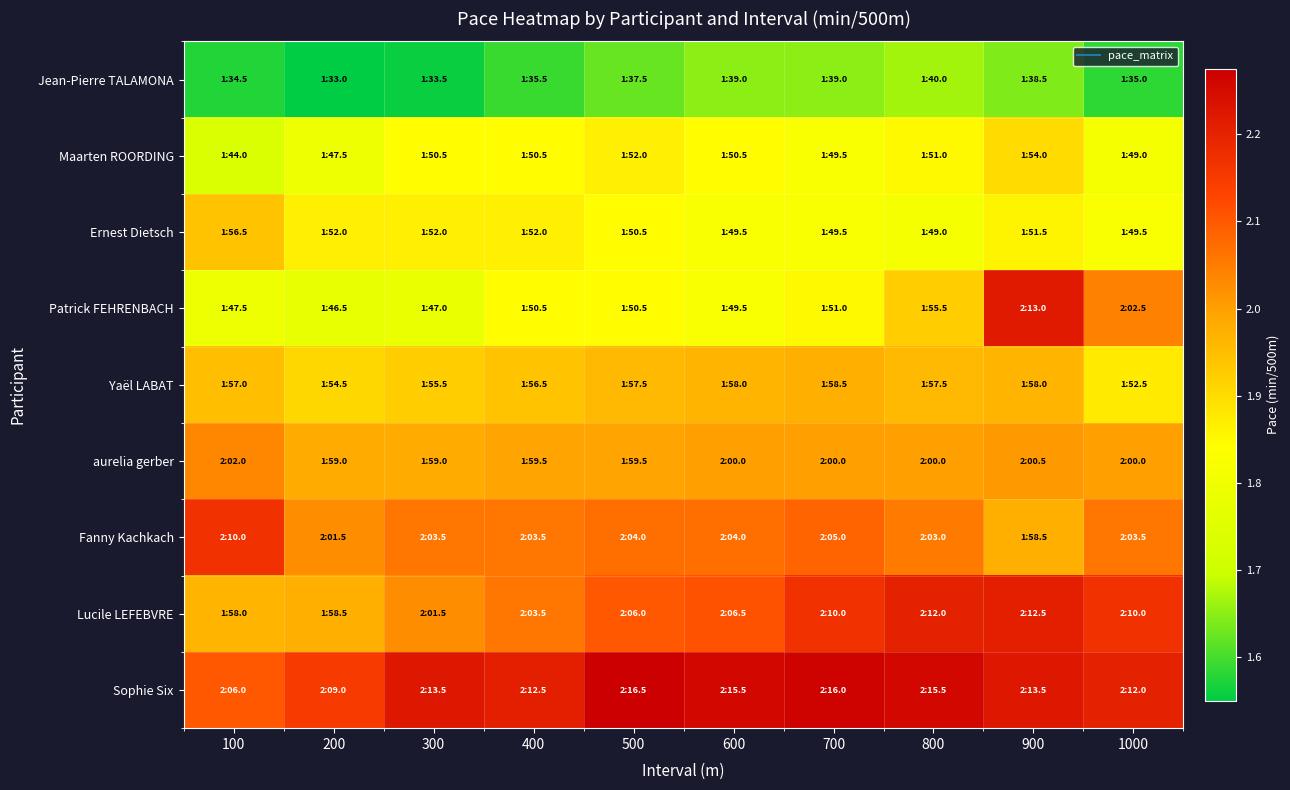

Which series has the widest spread of values?

Patrick FEHRENBACH